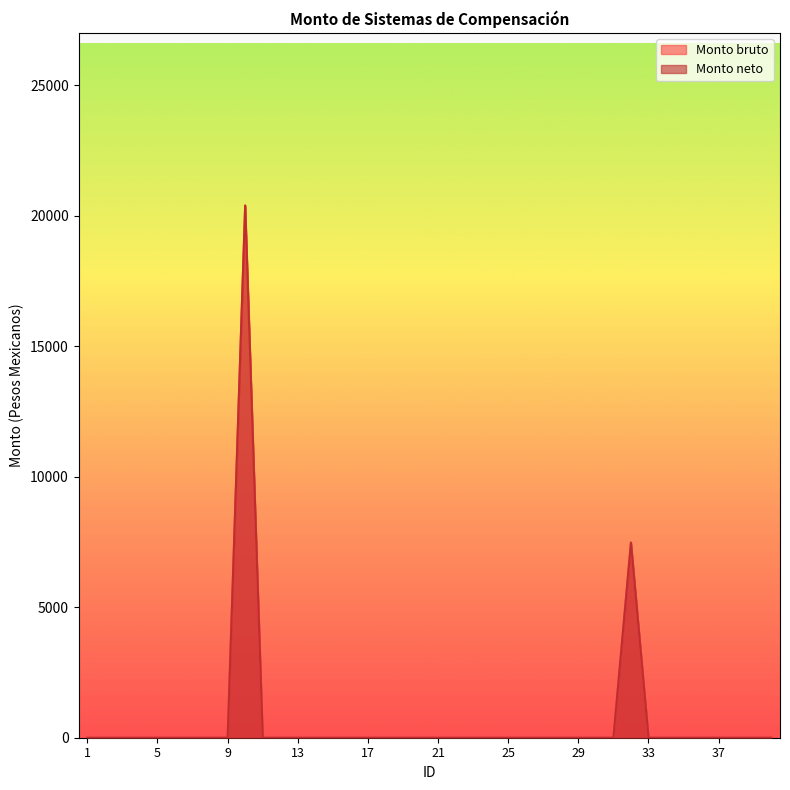

What is the highest value of the Monto neto series?

20397.7